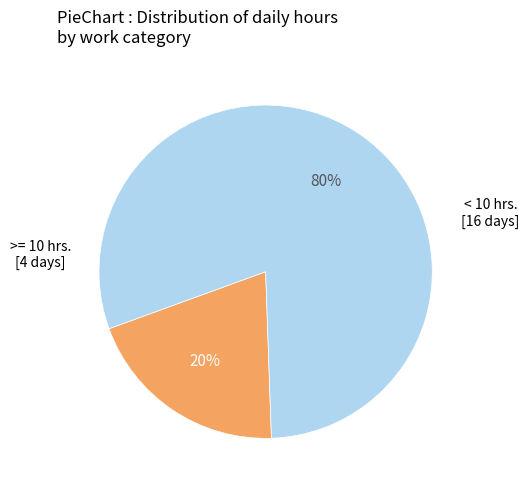

To the nearest percent, what is the average slice percentage?

50%